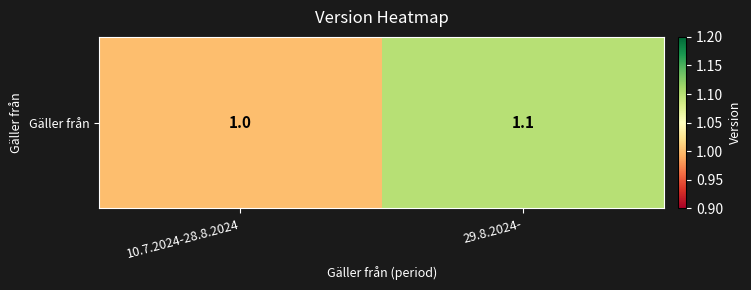

List the labels in order of value, largest first.

29.8.2024-, 10.7.2024-28.8.2024